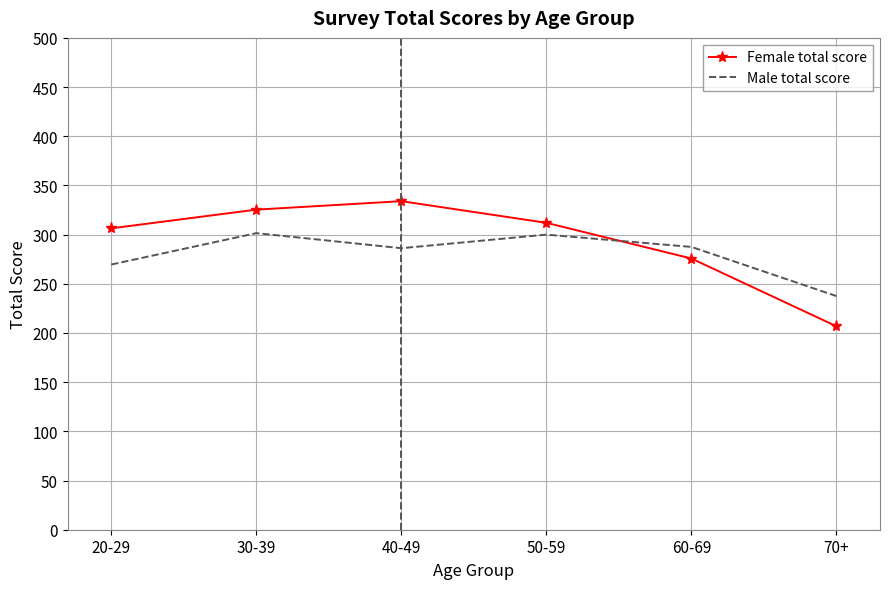

True or false: Male total score has a value of 102.5 at 50-59.

False